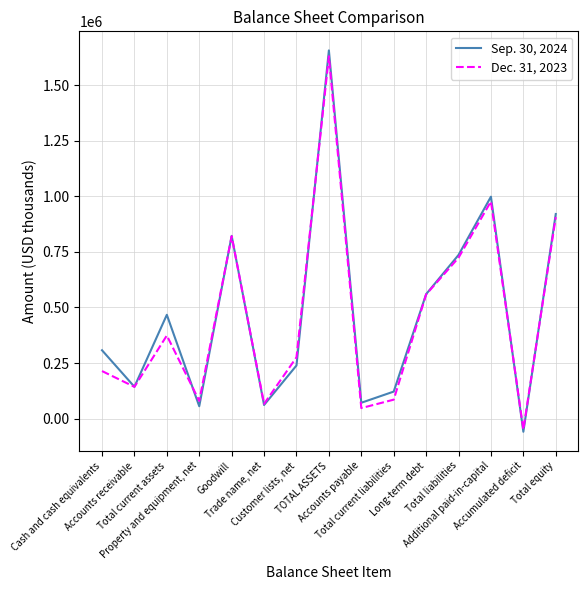

True or false: Sep. 30, 2024 and Dec. 31, 2023 cross at least once.

True